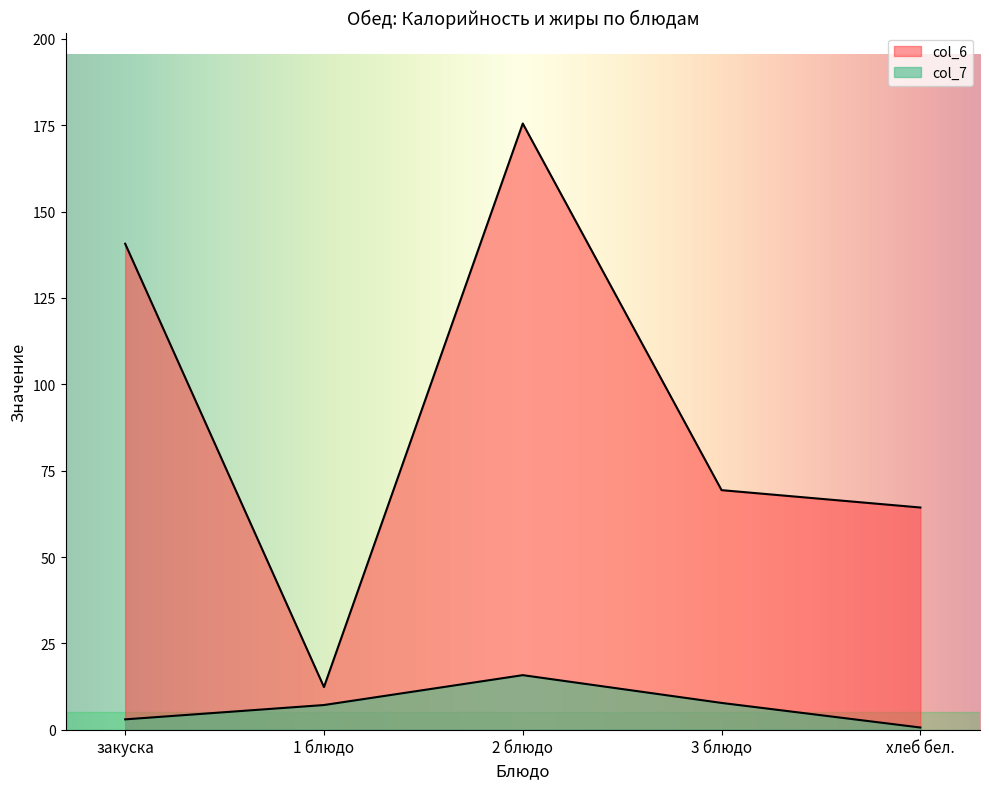

List the series in order of their peak value, lowest first.

col_7, col_6